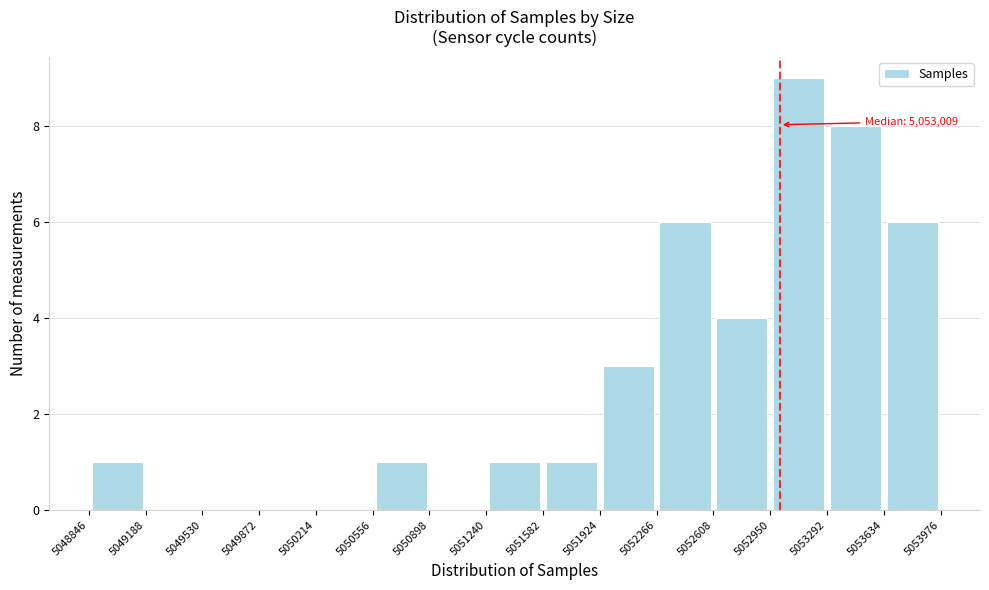

Over which range of the x-axis is the bar tallest?

5052950 to 5053292